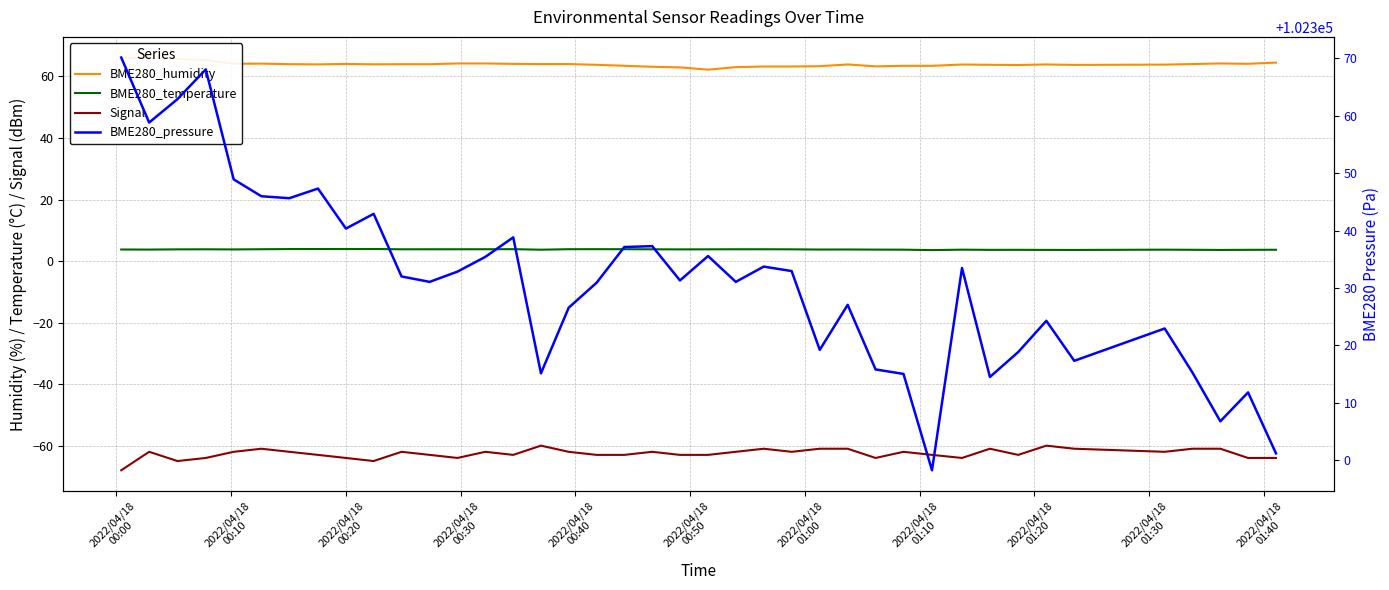

Reading left to right, list all the values displayed in this chart.

BME280_humidity: 65.9	66.2	65.8	65.3	64.1	64.2	64.0	63.9	64.1	63.9	64.0	64.0	64.2	64.2	64.1	64.0	64.0	63.8	63.5	63.1	62.9	62.2	63.0	63.2	63.2	63.3	63.9	63.3	63.5	63.5	63.9	63.8	63.7	63.9	63.8	63.9	64.0	64.2	64.1	64.5
BME280_temperature: 3.8	3.7	3.8	3.8	3.8	3.8	3.9	3.9	3.9	3.9	3.8	3.8	3.8	3.8	3.9	3.7	3.9	3.9	3.9	3.8	3.8	3.8	3.8	3.8	3.8	3.7	3.8	3.7	3.7	3.6	3.7	3.6	3.6	3.6	3.6	3.7	3.7	3.6	3.6	3.7
Signal: -68.0	-62.0	-65.0	-64.0	-62.0	-61.0	-62.0	-63.0	-64.0	-65.0	-62.0	-63.0	-64.0	-62.0	-63.0	-60.0	-62.0	-63.0	-63.0	-62.0	-63.0	-63.0	-62.0	-61.0	-62.0	-61.0	-61.0	-64.0	-62.0	-63.0	-64.0	-61.0	-63.0	-60.0	-61.0	-62.0	-61.0	-61.0	-64.0	-64.0
BME280_pressure: 102370.1	102358.8	102362.9	102368.1	102348.9	102346.0	102345.6	102347.3	102340.3	102342.9	102332.0	102331.1	102332.8	102335.4	102338.8	102315.1	102326.6	102330.9	102337.1	102337.3	102331.3	102335.6	102331.1	102333.7	102332.9	102319.2	102327.1	102315.8	102315.0	102298.2	102333.5	102314.5	102318.8	102324.3	102317.3	102322.9	102315.3	102306.8	102311.8	102301.2